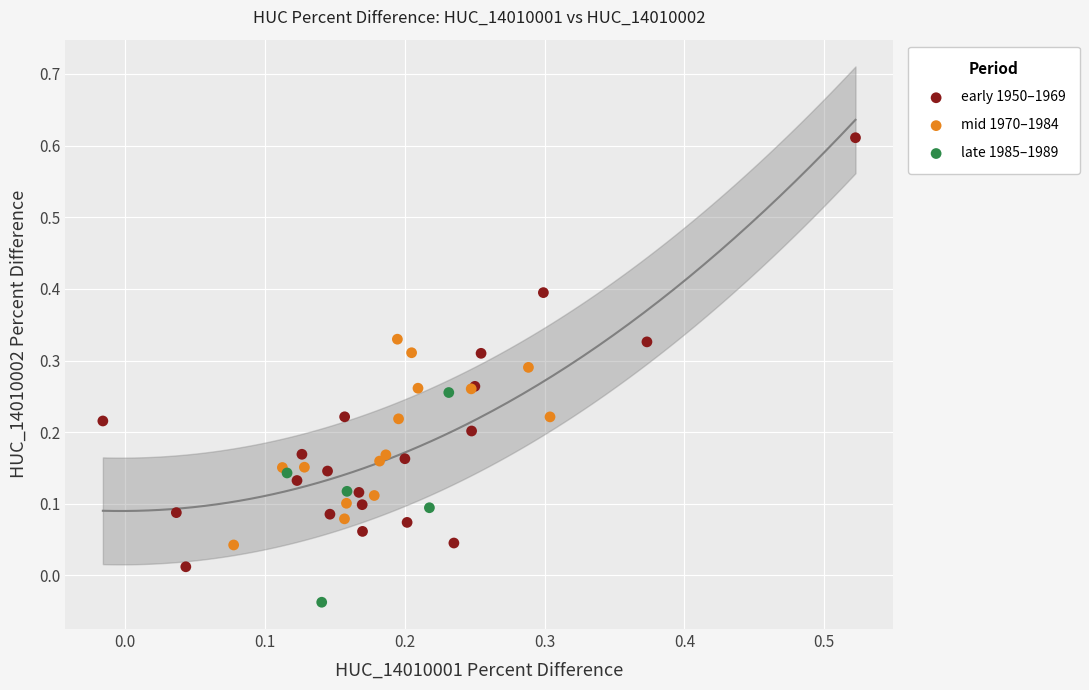

Which series reaches the minimum Y coordinate?

late 1985–1989